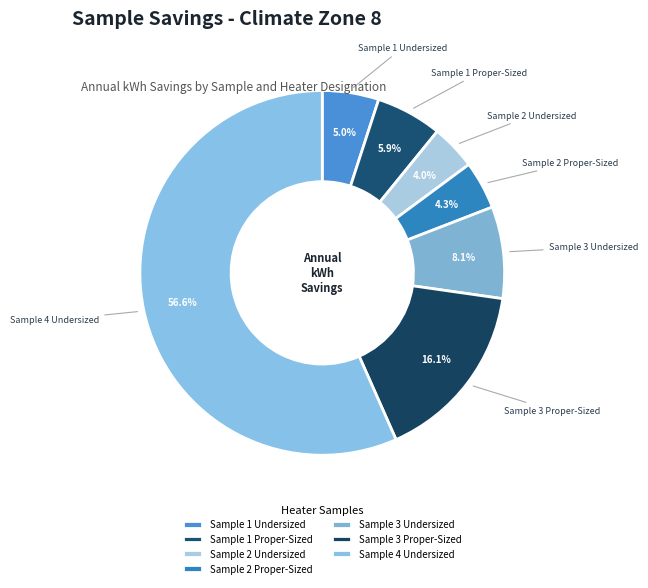

Which category has the biggest portion of the pie?

Sample 4 Undersized